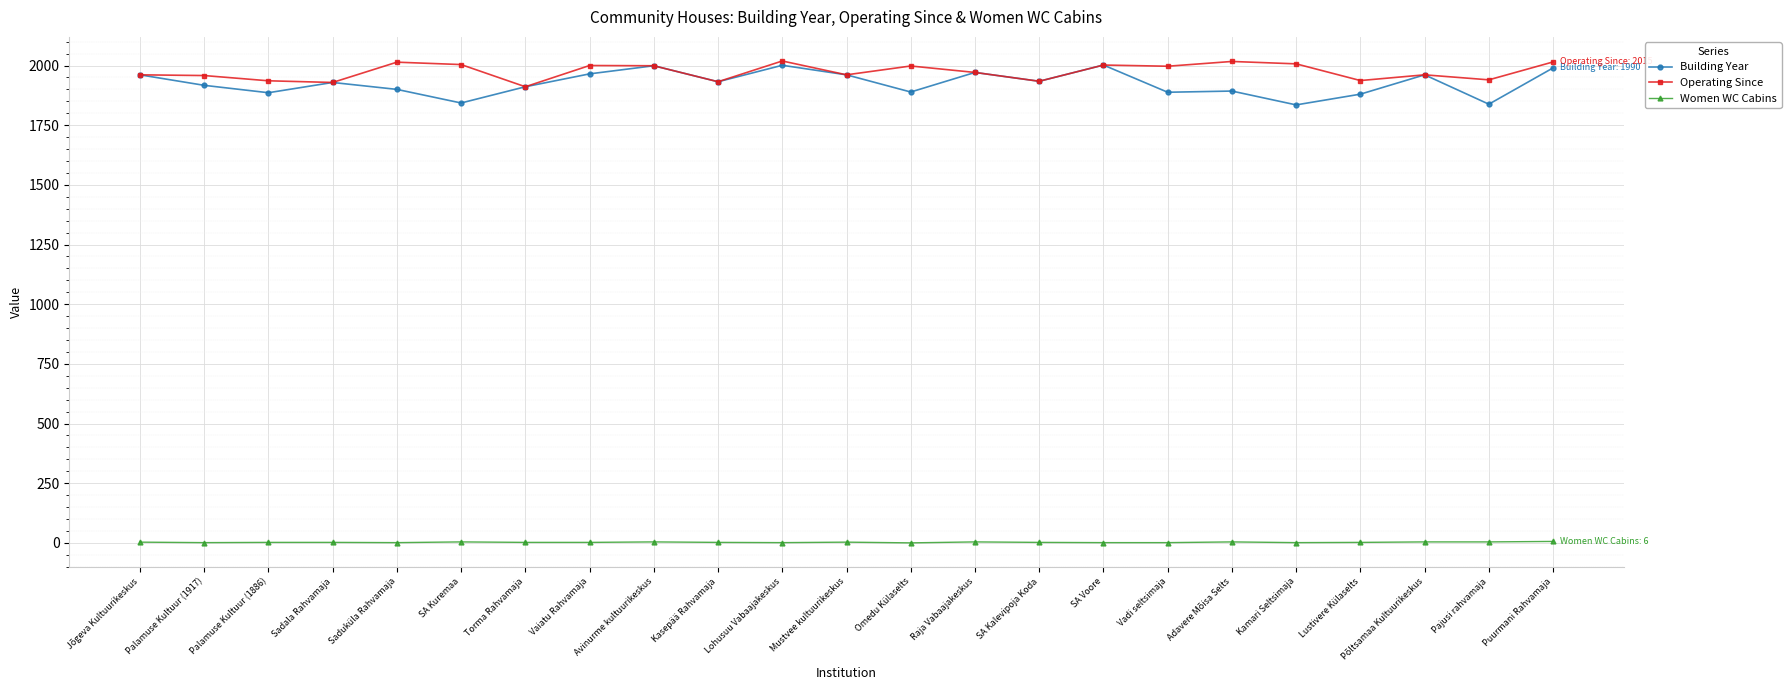

Does the chart display data point markers on the line(s)?

Yes